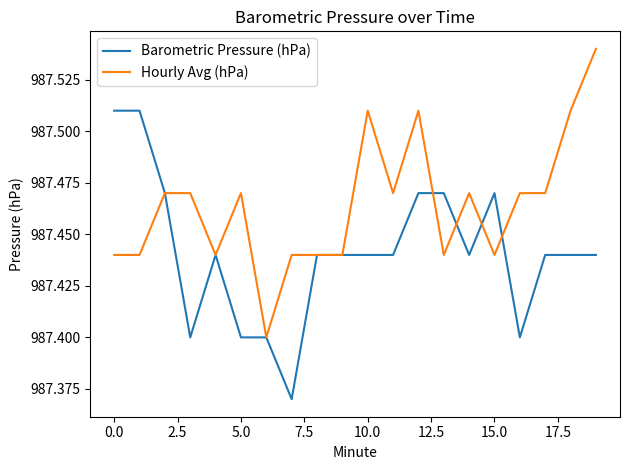

Which series has the largest total across all categories?

Hourly Avg (hPa)